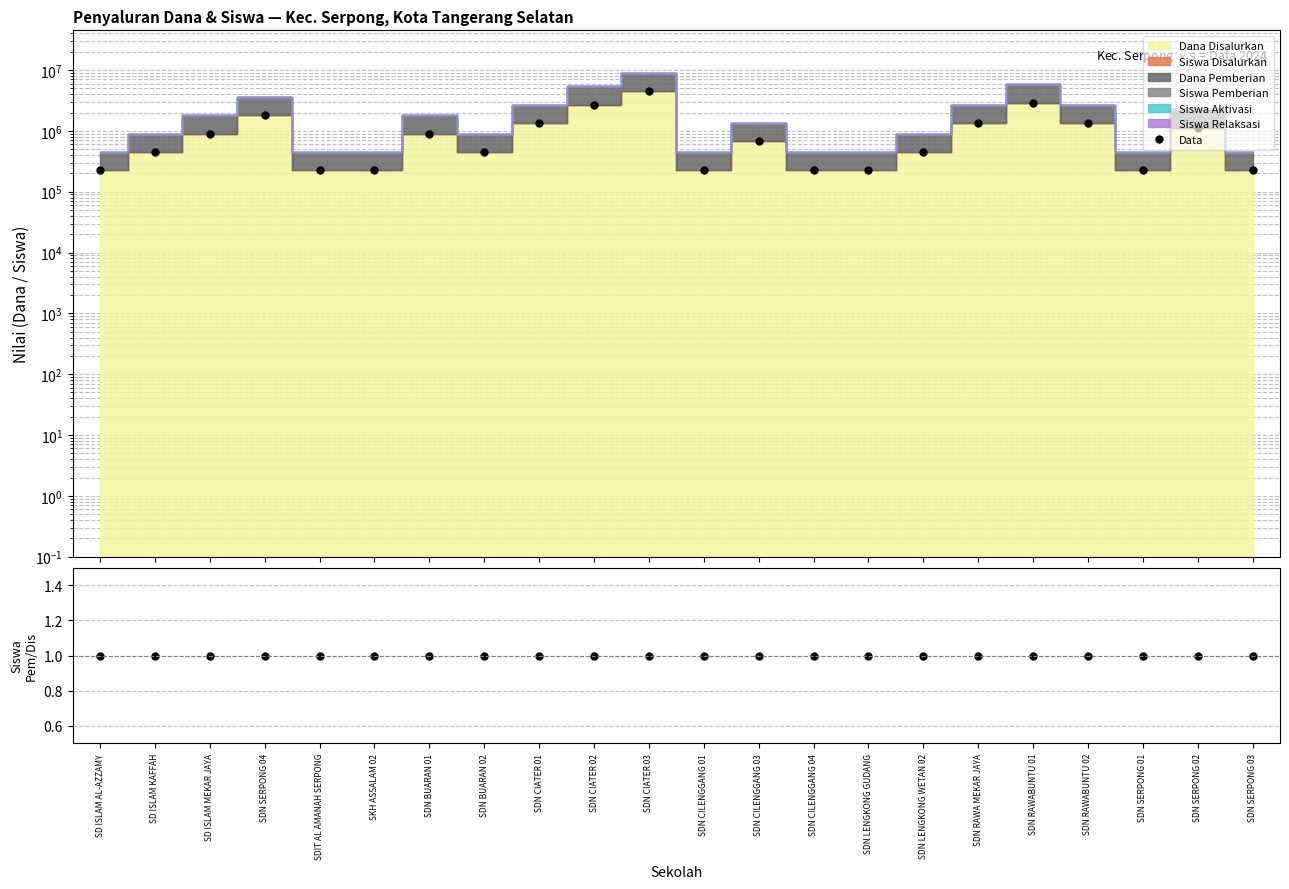

What is the minimum value shown in the chart?

1